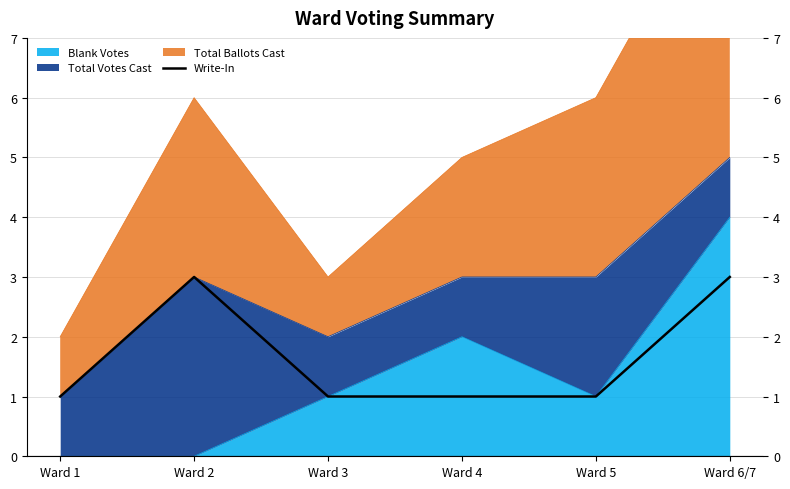

At which category does the data reach its first local peak?

Ward 2